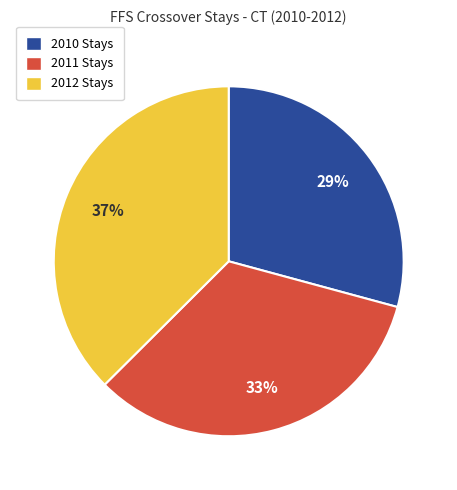

Which category has the biggest portion of the pie?

2012 Stays